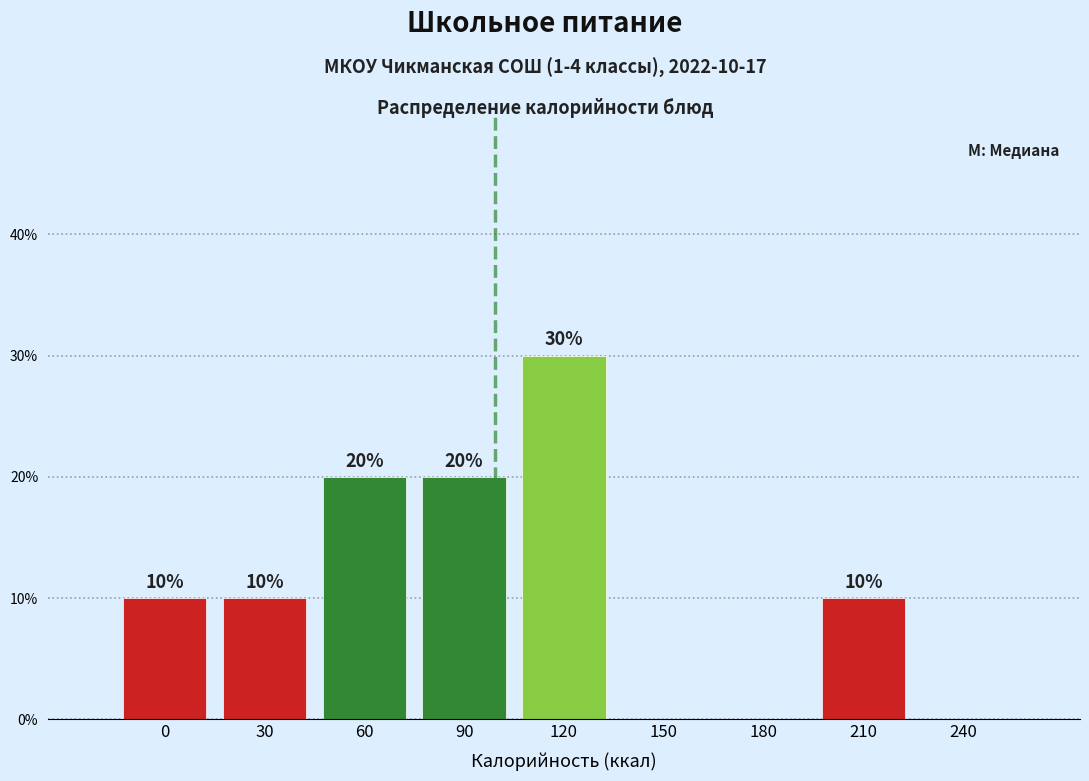

Reading left to right, what are all the values shown in this chart?

0=10	30=10	60=20	90=20	120=30	150=0	180=0	210=10	240=0